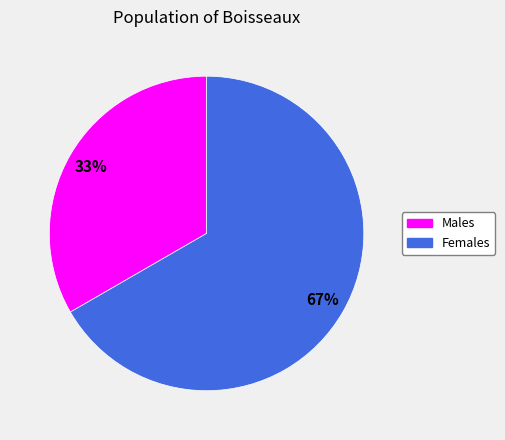

Is there any slice that represents more than half of the pie?

Yes